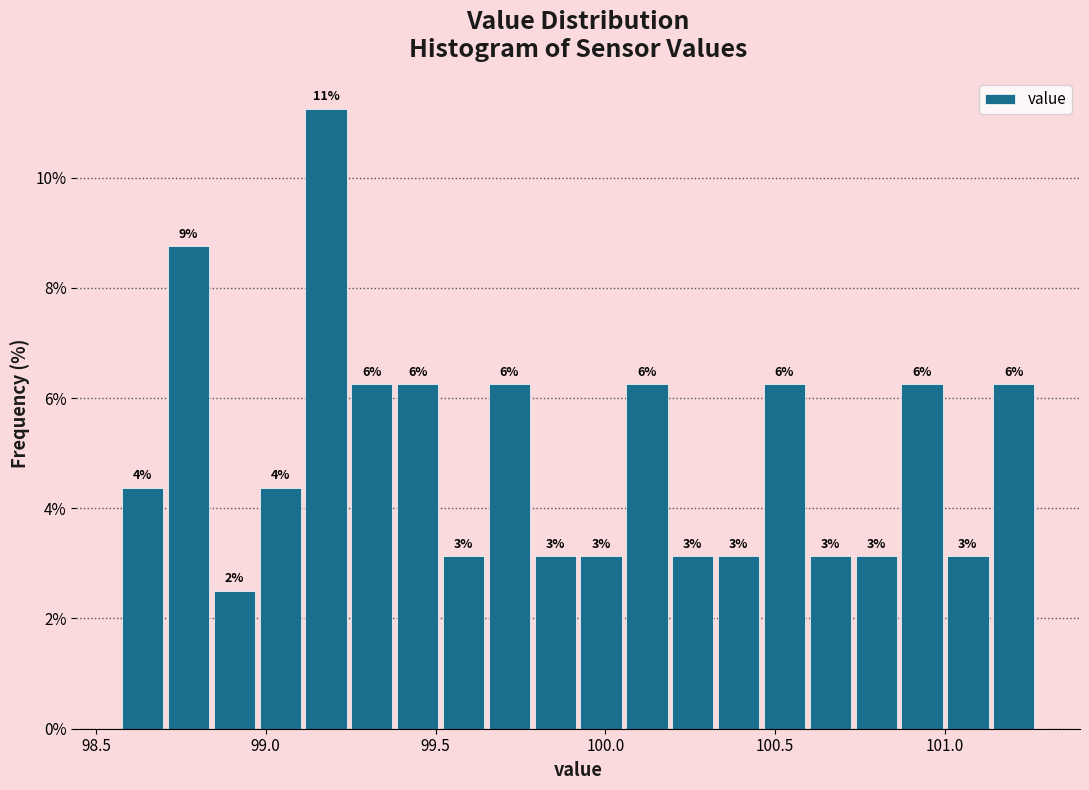

Around what value on the x-axis is the tallest bar? Give the approximate position of its centre, as read against the axis.

99.20